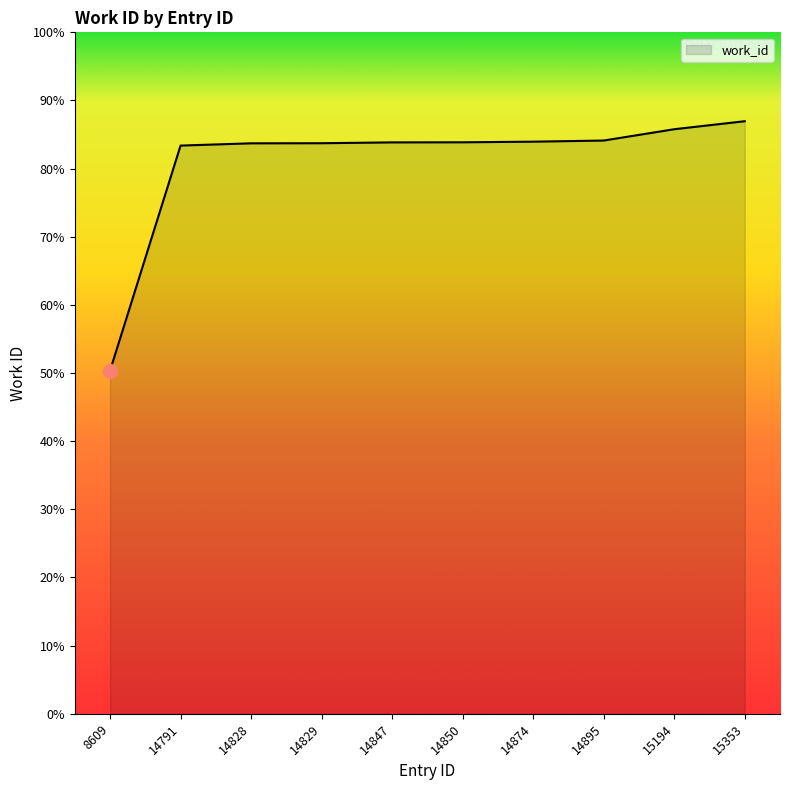

Does the chart have visible grid lines?

No